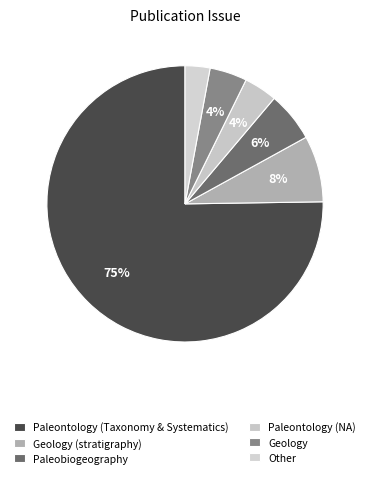

Which category has the biggest portion of the pie?

Paleontology (Taxonomy and Systematics)